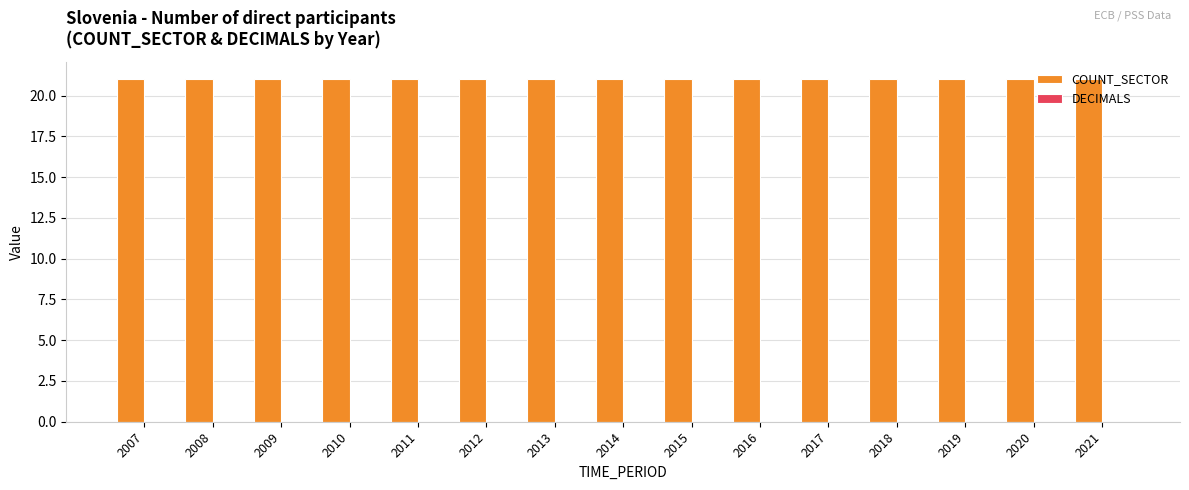

List the labels in order of DECIMALS value, largest first.

2007, 2008, 2009, 2010, 2011, 2012, 2013, 2014, 2015, 2016, 2017, 2018, 2019, 2020, 2021